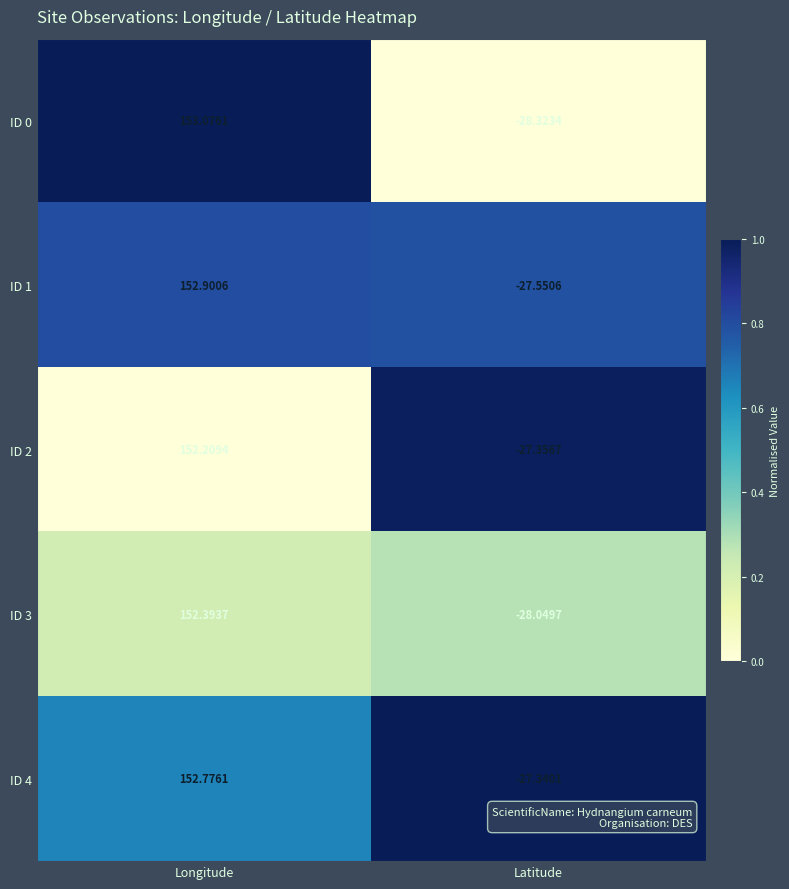

At which label does ID 2 first exceed 152?

Longitude